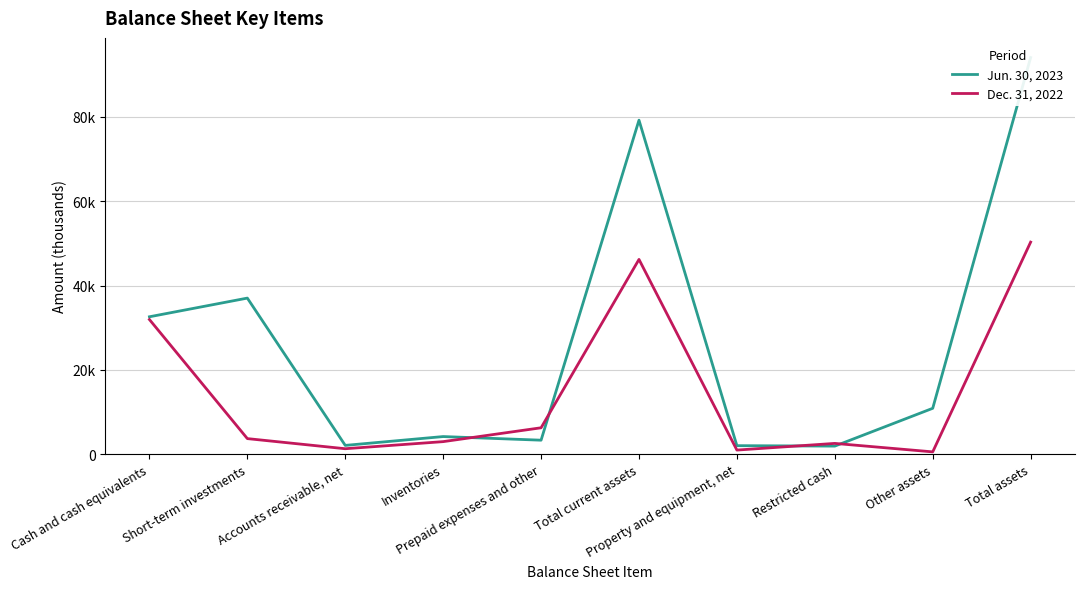

At which category does Jun. 30, 2023 reach its first local peak?

Short-term investments